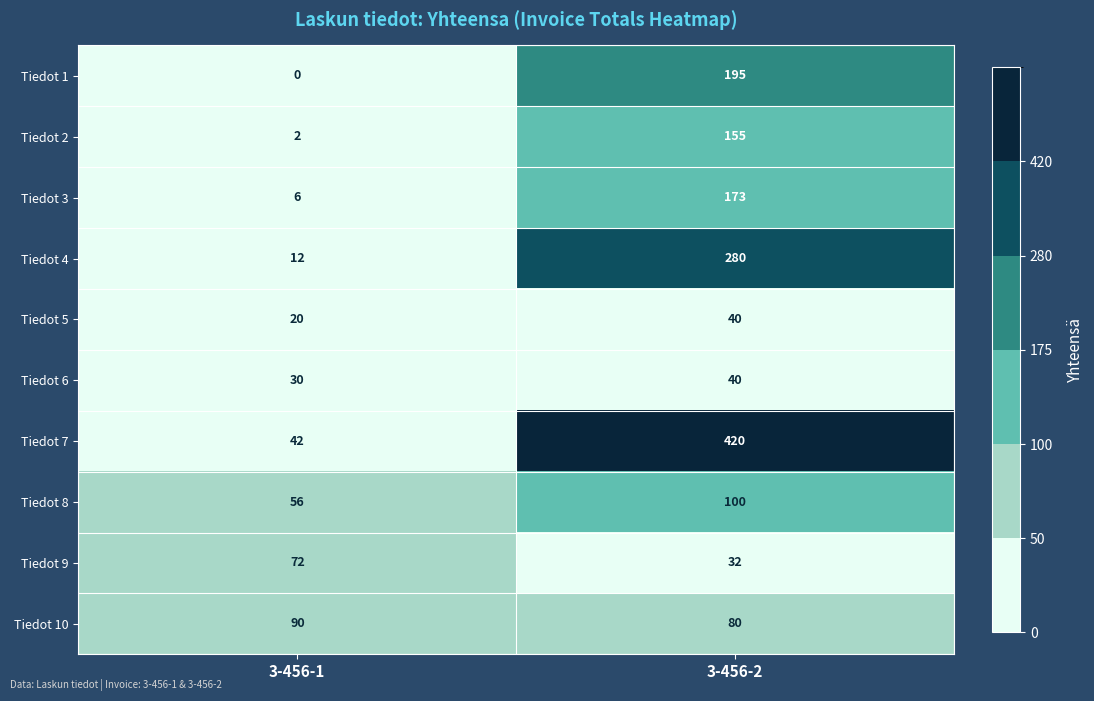

What is the sum of all Tiedot 3 values?

179